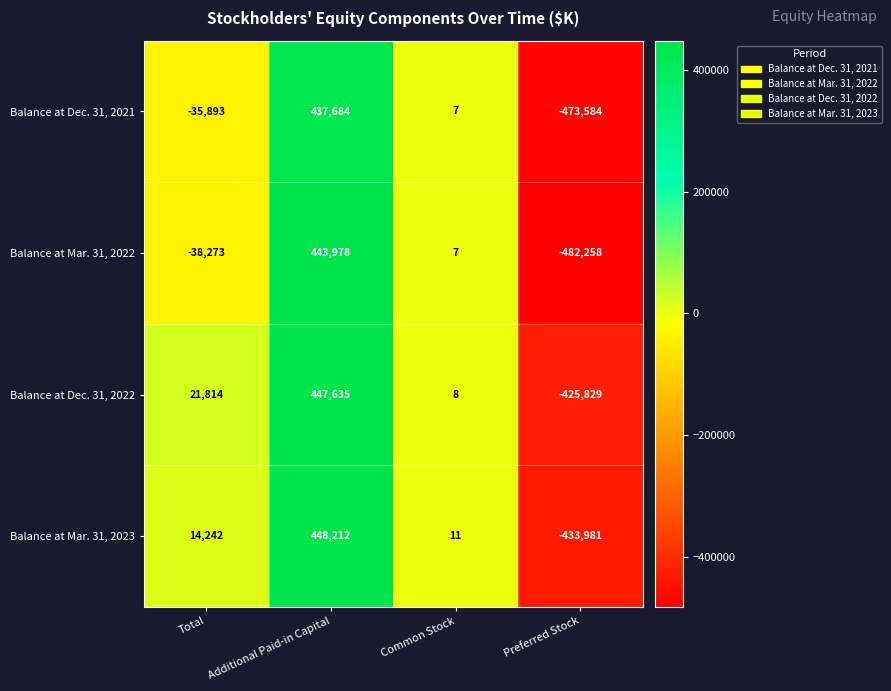

Reading left to right, list all the values displayed in this chart.

Balance at Dec. 31, 2021: Total=-35893	Additional Paid-in Capital=437684	Common Stock=7	Preferred Stock=-473584
Balance at Mar. 31, 2022: Total=-38273	Additional Paid-in Capital=443978	Common Stock=7	Preferred Stock=-482258
Balance at Dec. 31, 2022: Total=21814	Additional Paid-in Capital=447635	Common Stock=8	Preferred Stock=-425829
Balance at Mar. 31, 2023: Total=14242	Additional Paid-in Capital=448212	Common Stock=11	Preferred Stock=-433981